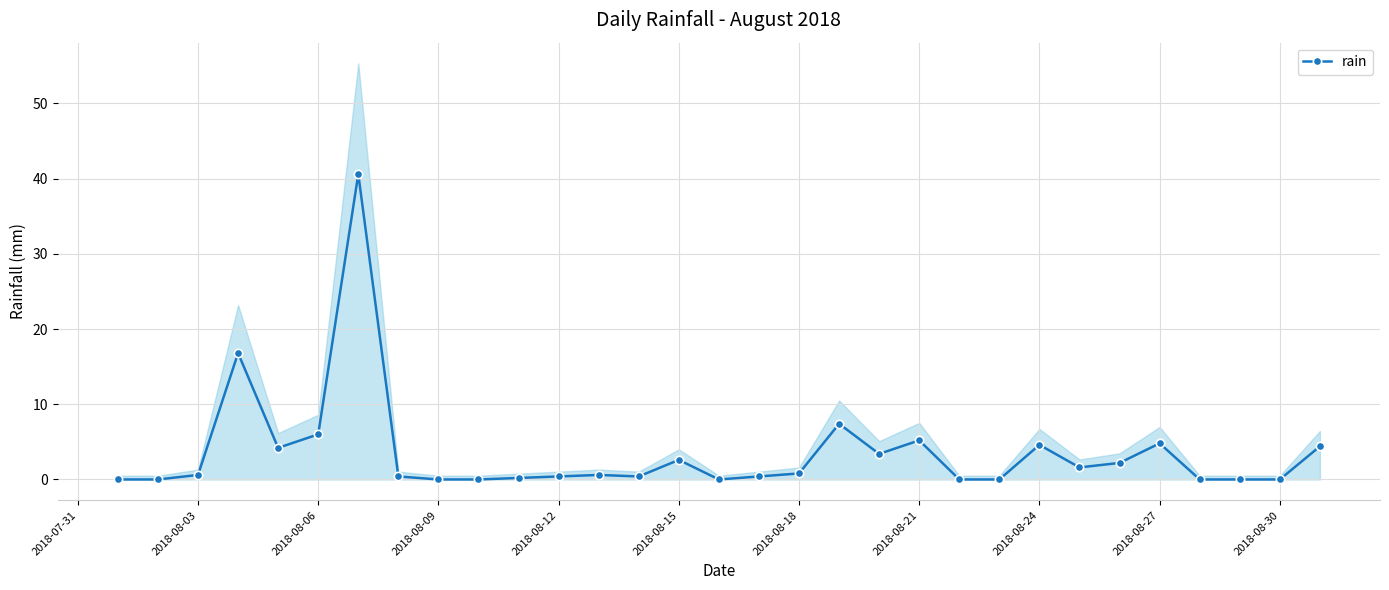

The value of rain at 2018-08-27 is 4.8. True or false?

True